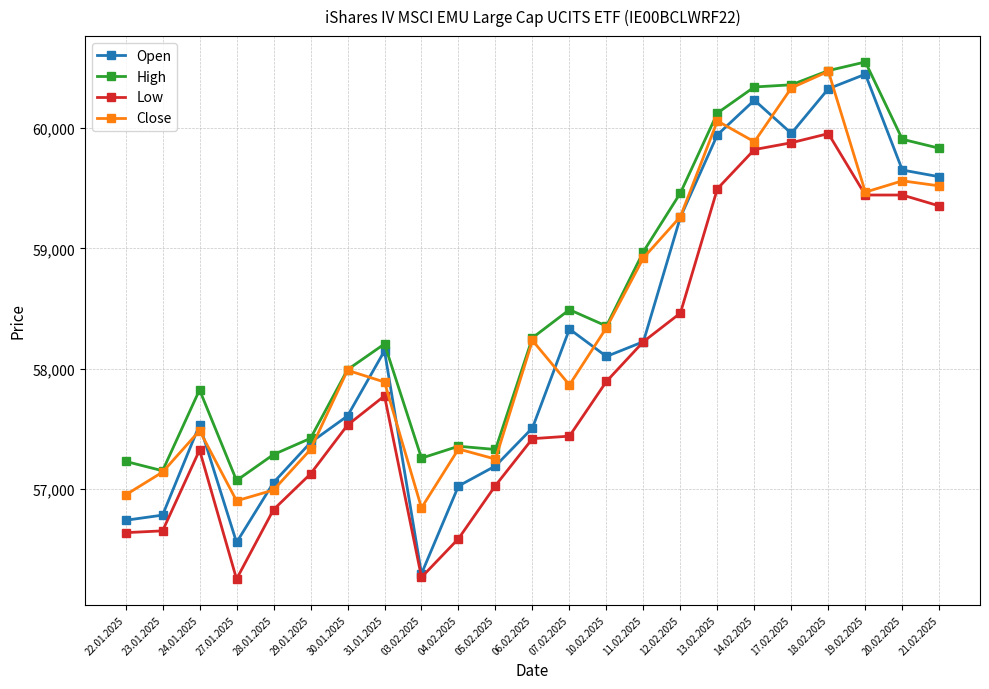

Which series has the widest spread of values?

Open